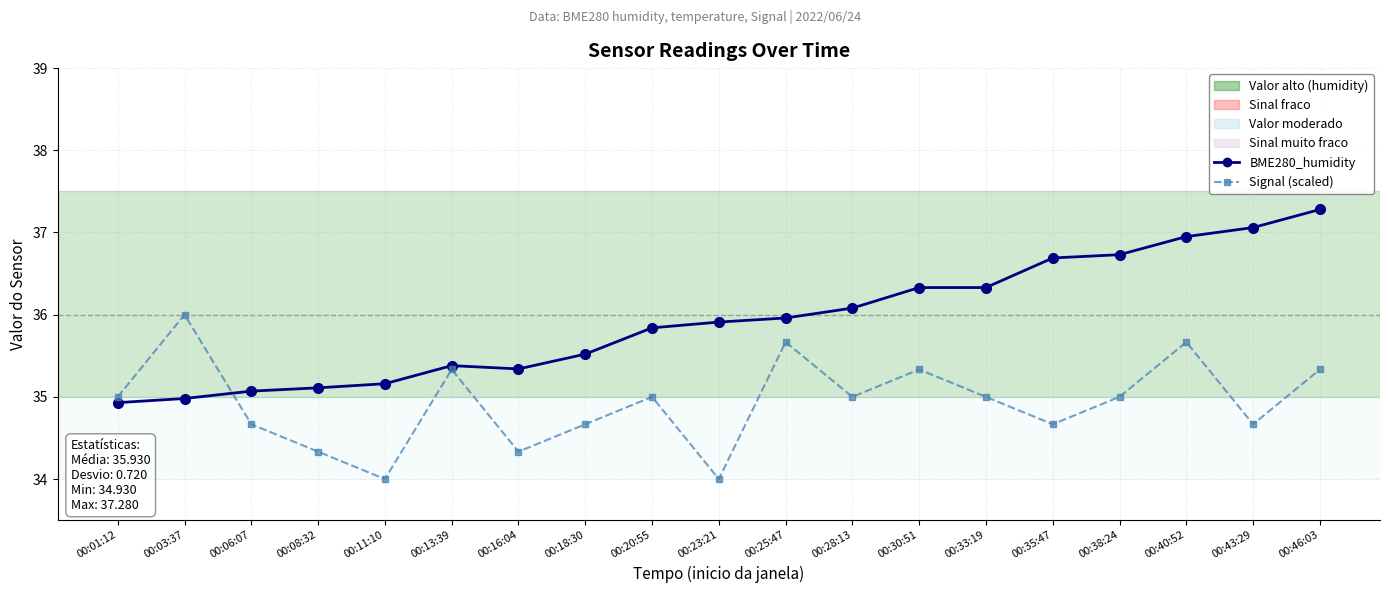

In Signal (scaled), how many points are higher than both neighbors (excluding endpoints)?

6